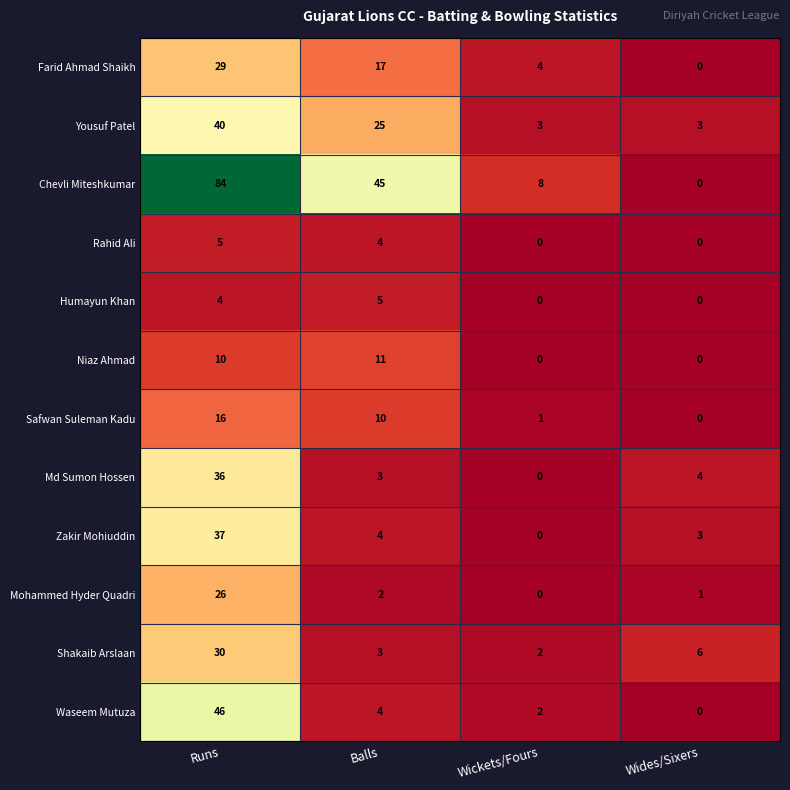

What is the approximate value of Farid Ahmad Shaikh at Runs, to the nearest 5?

30